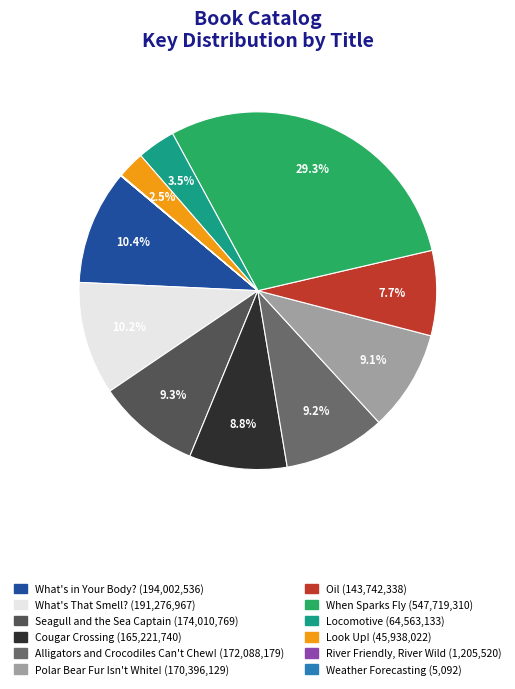

To the nearest percent, what percentage of the pie is Polar Bear Fur Isn't White!?

9%